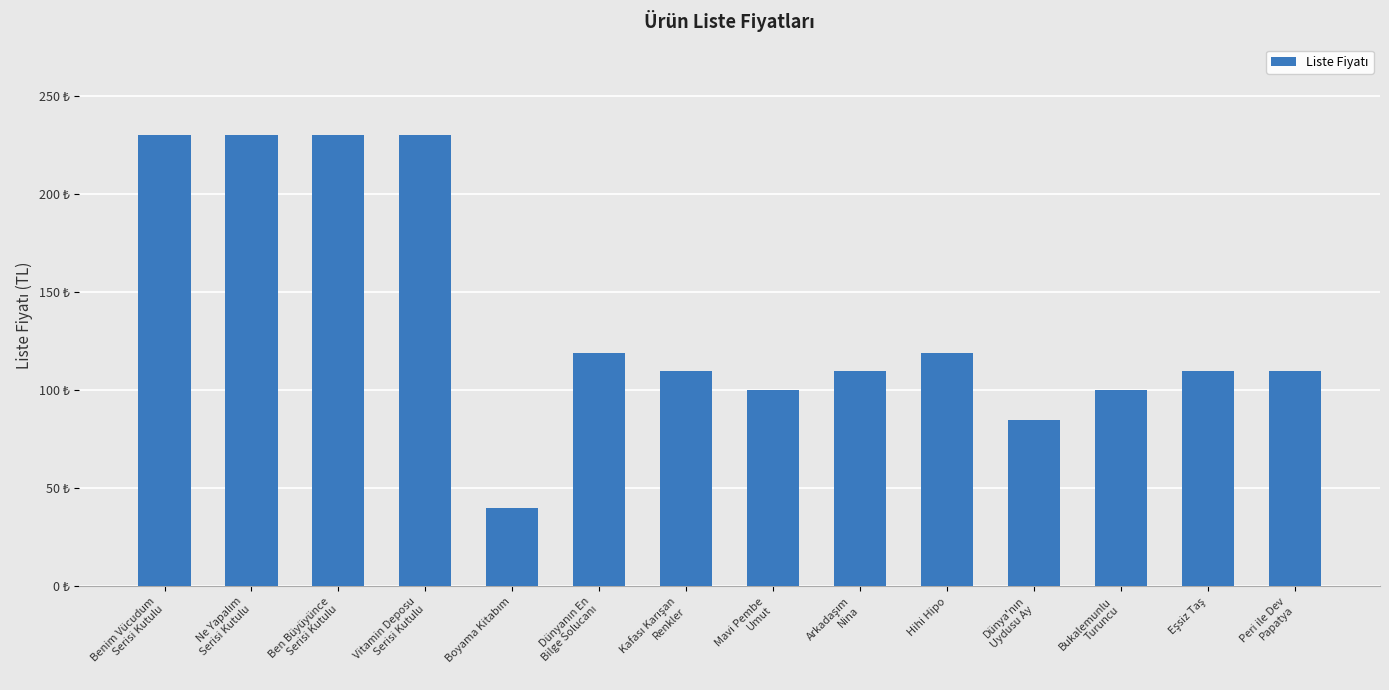

Which has a higher value, Arkadaşım
Nina or Mavi Pembe
Umut?

Arkadaşım
Nina